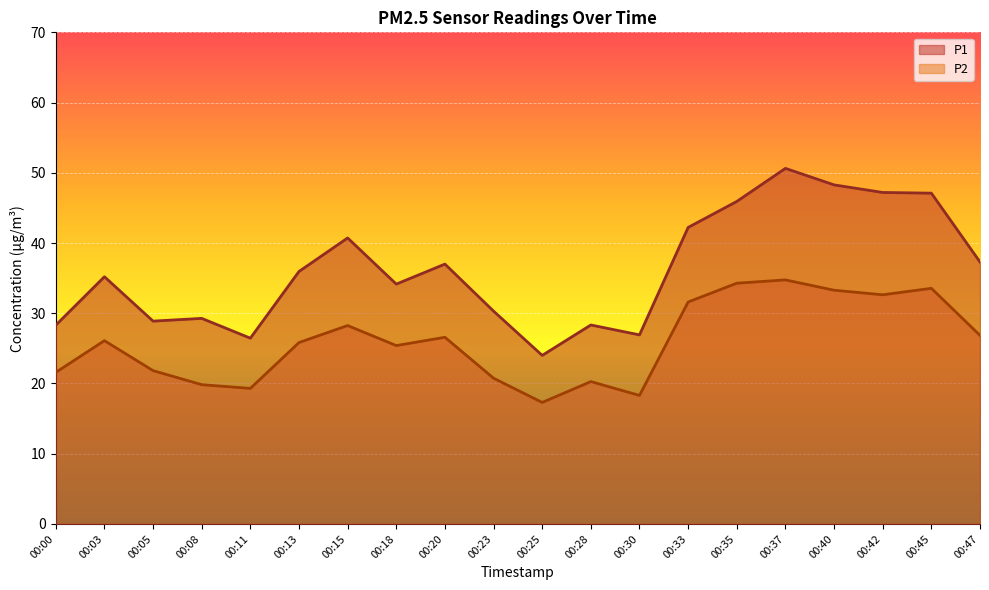

Count the number of data series in this chart.

2